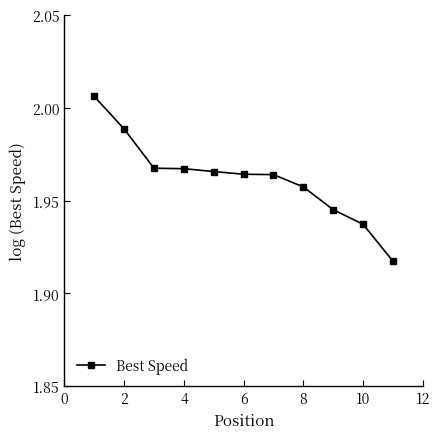

Does the chart have visible grid lines?

No